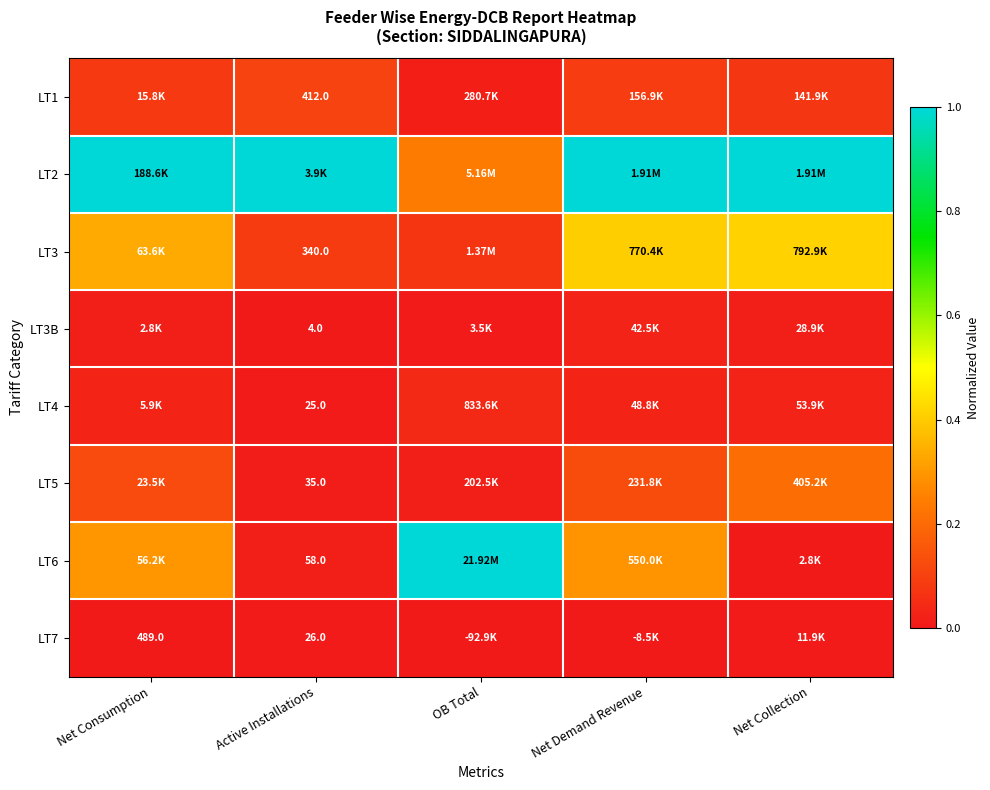

What is the spread (max minus min) of values at OB Total?

1.0